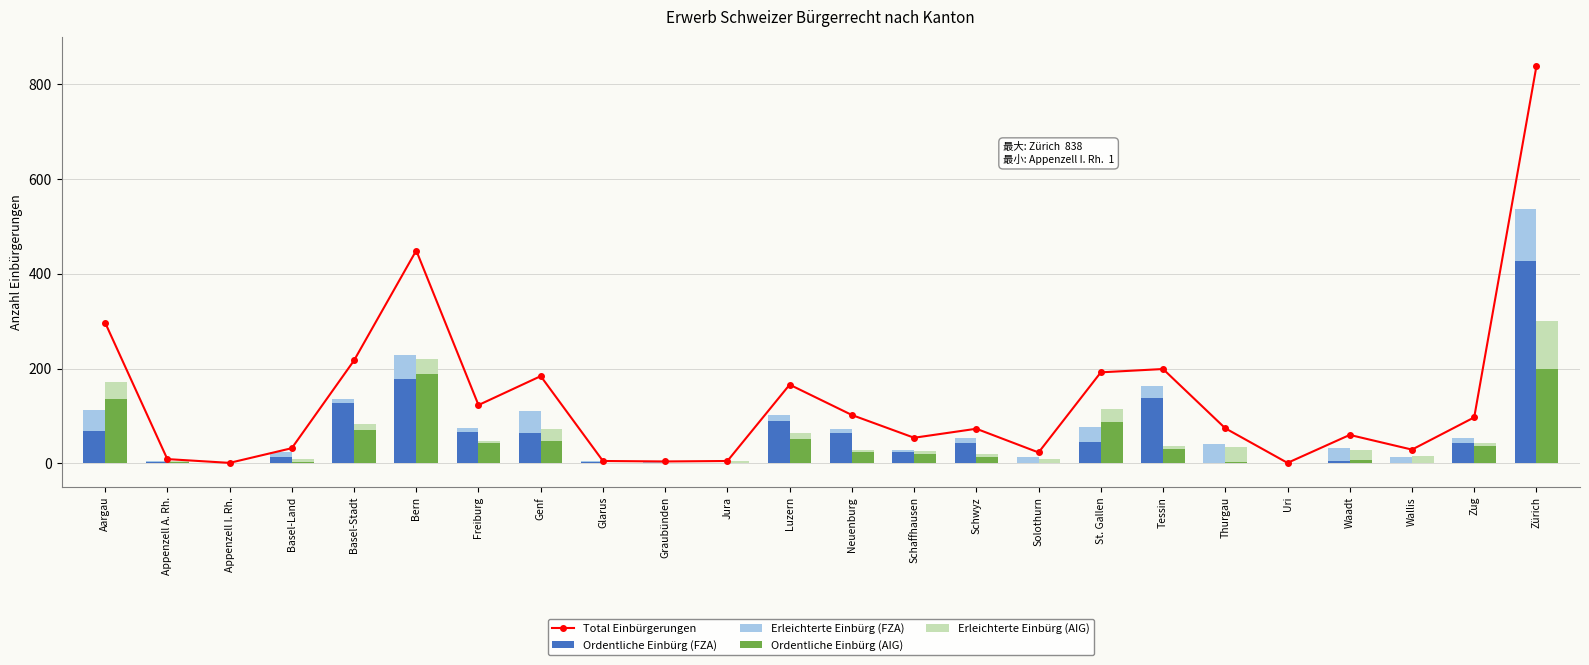

Which has a higher value, Appenzell I. Rh. or Waadt?

Waadt